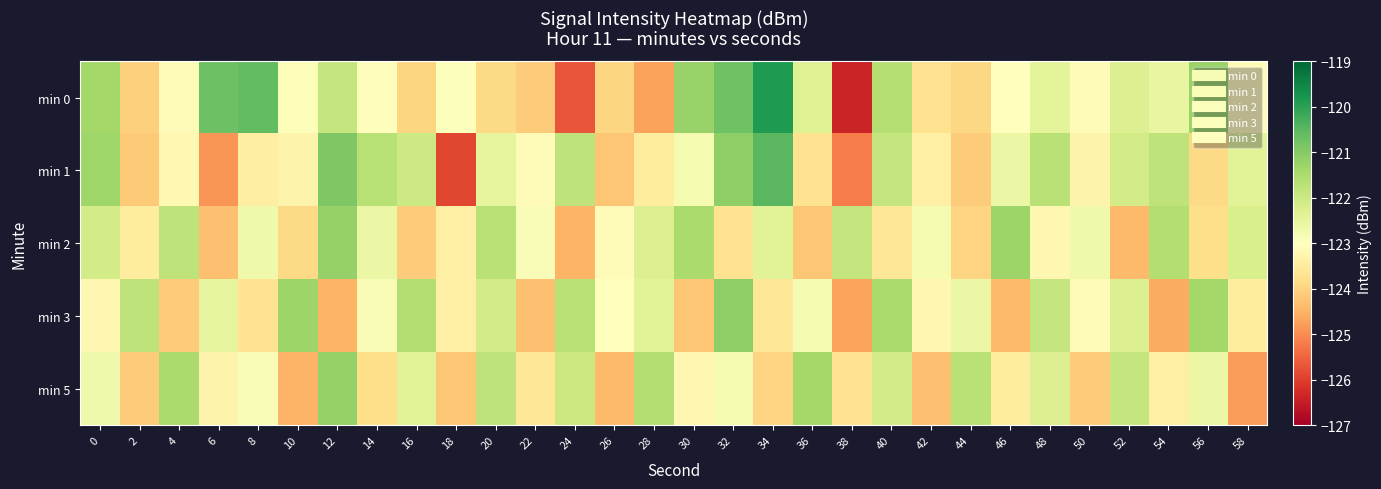

Which series has the largest total across all categories?

min 0